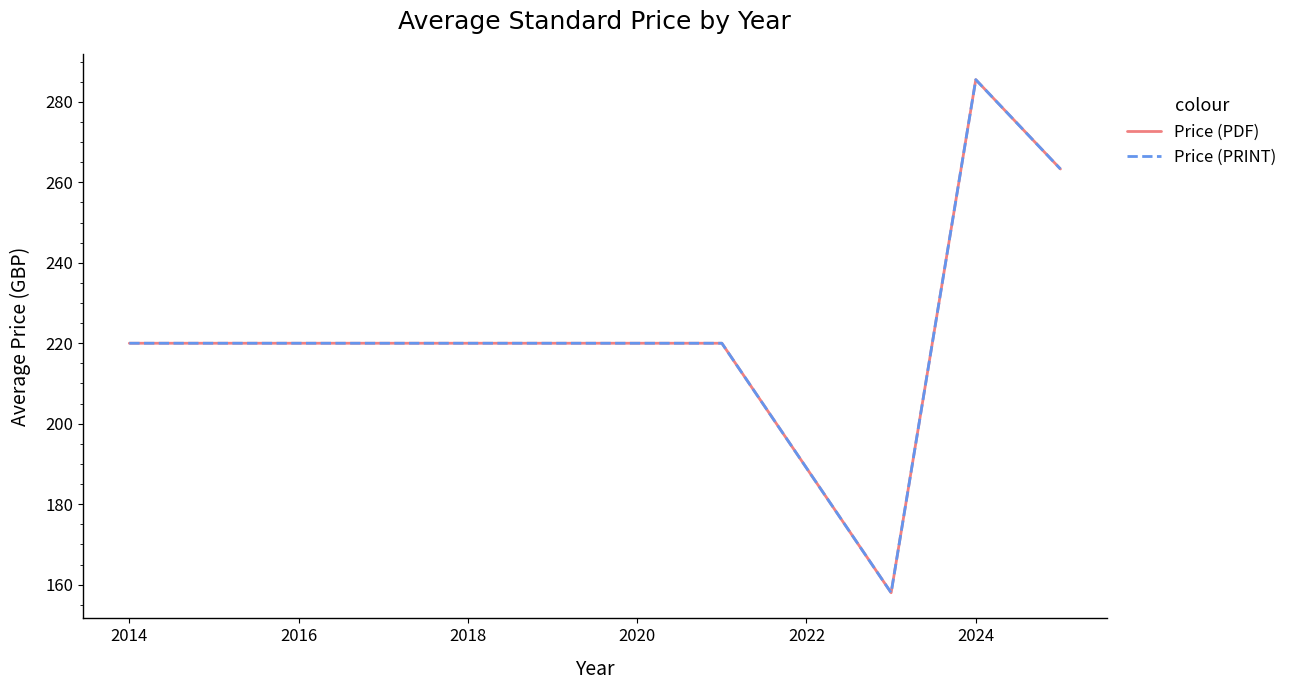

What is the difference between the maximum and minimum values in the Price (PRINT) series?

127.5